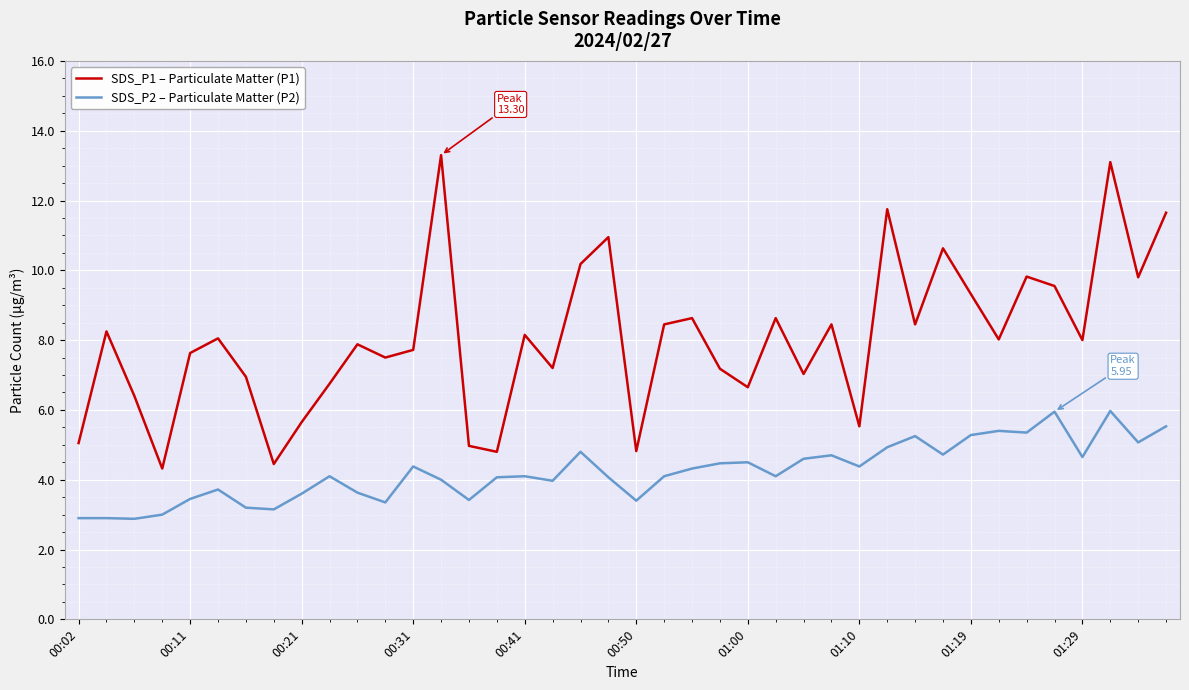

Which series has the largest range (max minus min)?

SDS_P1 – Particulate Matter (P1)